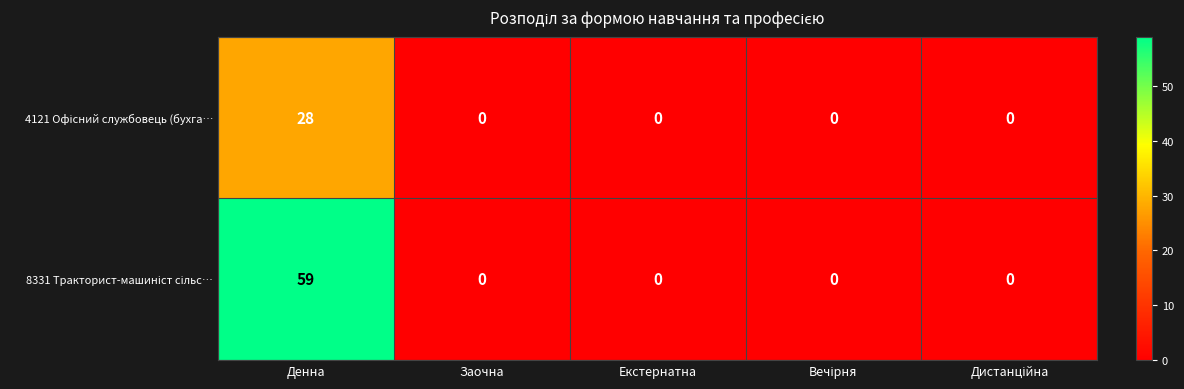

At which category is the sum across all series the highest?

Денна